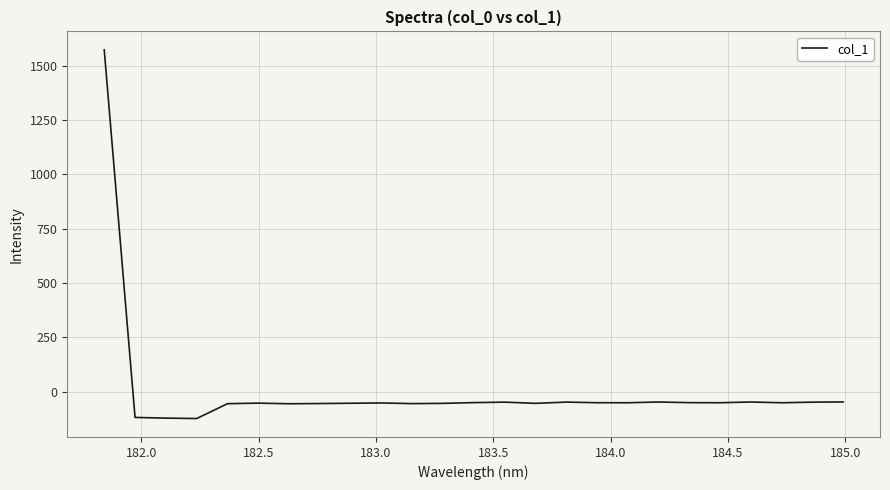

How many positive values are there?

1